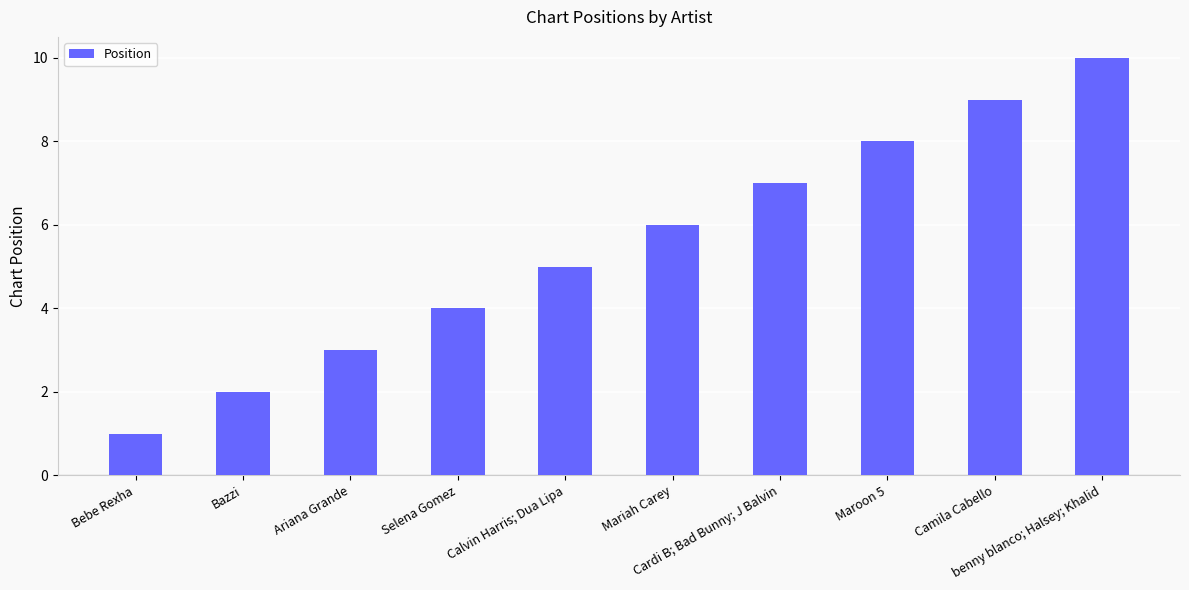

Reading left to right, what are all the values shown in this chart?

1	2	3	4	5	6	7	8	9	10